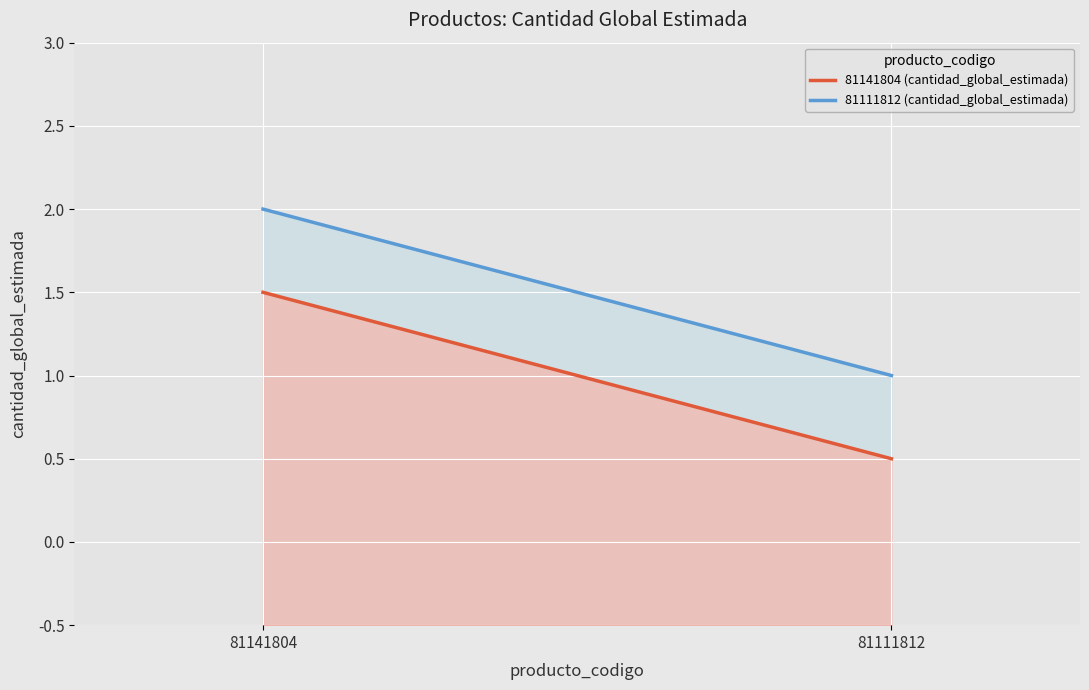

Where does the 81111812 (cantidad_global_estimada) series first go above 2?

81141804